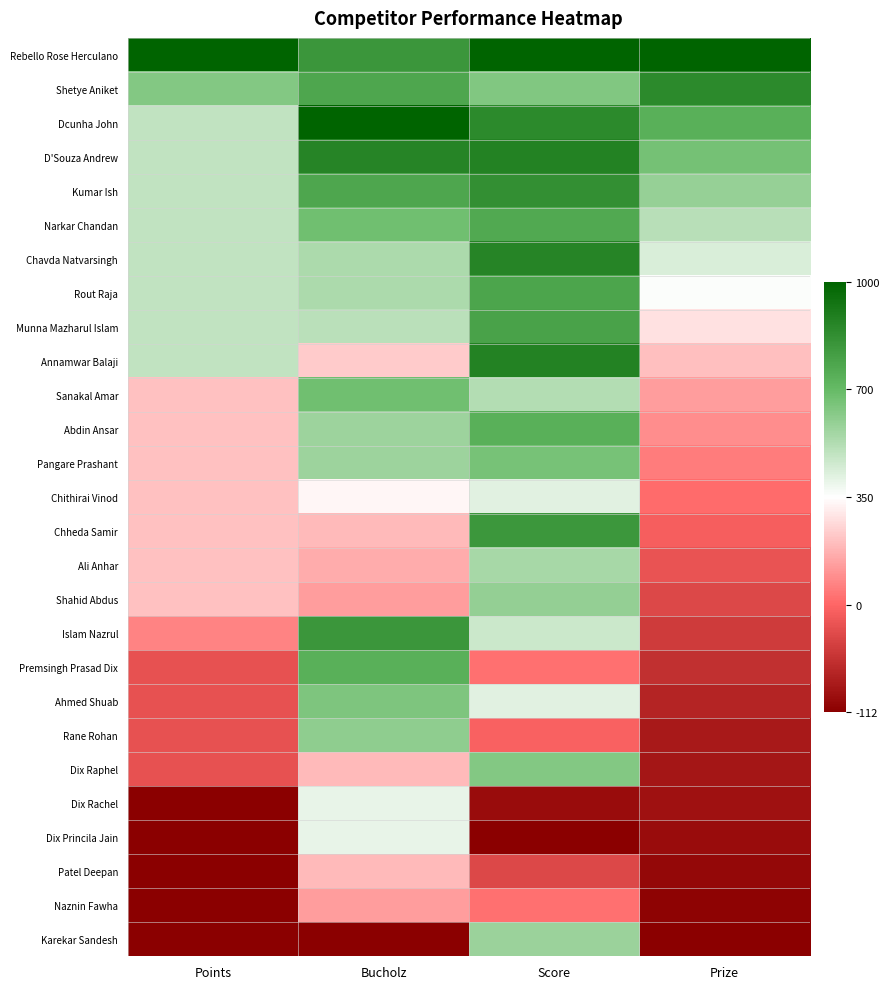

Reading right to left, extract all data points from this chart.

Rebello Rose Herculano: Prize=1.0	Score=1.0	Bucholz=0.7	Points=1.0
Shetye Aniket: Prize=0.8	Score=0.4	Bucholz=0.6	Points=0.4
Dcunha John: Prize=0.6	Score=0.8	Bucholz=1.0	Points=0.2
D'Souza Andrew: Prize=0.5	Score=0.8	Bucholz=0.8	Points=0.2
Kumar Ish: Prize=0.3	Score=0.7	Bucholz=0.6	Points=0.2
Narkar Chandan: Prize=0.2	Score=0.6	Bucholz=0.5	Points=0.2
Chavda Natvarsingh: Prize=0.1	Score=0.8	Bucholz=0.3	Points=0.2
Rout Raja: Prize=0.0	Score=0.6	Bucholz=0.3	Points=0.2
Munna Mazharul Islam: Prize=-0.1	Score=0.6	Bucholz=0.2	Points=0.2
Annamwar Balaji: Prize=-0.2	Score=0.8	Bucholz=-0.2	Points=0.2
Sanakal Amar: Prize=-0.3	Score=0.2	Bucholz=0.5	Points=-0.2
Abdin Ansar: Prize=-0.4	Score=0.6	Bucholz=0.3	Points=-0.2
Pangare Prashant: Prize=-0.4	Score=0.4	Bucholz=0.3	Points=-0.2
Chithirai Vinod: Prize=-0.5	Score=0.1	Bucholz=-0.0	Points=-0.2
Chheda Samir: Prize=-0.5	Score=0.7	Bucholz=-0.2	Points=-0.2
Ali Anhar: Prize=-0.6	Score=0.3	Bucholz=-0.3	Points=-0.2
Shahid Abdus: Prize=-0.6	Score=0.3	Bucholz=-0.3	Points=-0.2
Islam Nazrul: Prize=-0.7	Score=0.2	Bucholz=0.7	Points=-0.4
Premsingh Prasad Dix: Prize=-0.8	Score=-0.5	Bucholz=0.6	Points=-0.6
Ahmed Shuab: Prize=-0.8	Score=0.1	Bucholz=0.4	Points=-0.6
Rane Rohan: Prize=-0.9	Score=-0.5	Bucholz=0.4	Points=-0.6
Dix Raphel: Prize=-0.9	Score=0.4	Bucholz=-0.2	Points=-0.6
Dix Rachel: Prize=-0.9	Score=-0.9	Bucholz=0.1	Points=-1.0
Dix Princila Jain: Prize=-0.9	Score=-1.0	Bucholz=0.1	Points=-1.0
Patel Deepan: Prize=-1.0	Score=-0.6	Bucholz=-0.2	Points=-1.0
Naznin Fawha: Prize=-1.0	Score=-0.5	Bucholz=-0.3	Points=-1.0
Karekar Sandesh: Prize=-1.0	Score=0.3	Bucholz=-1.0	Points=-1.0